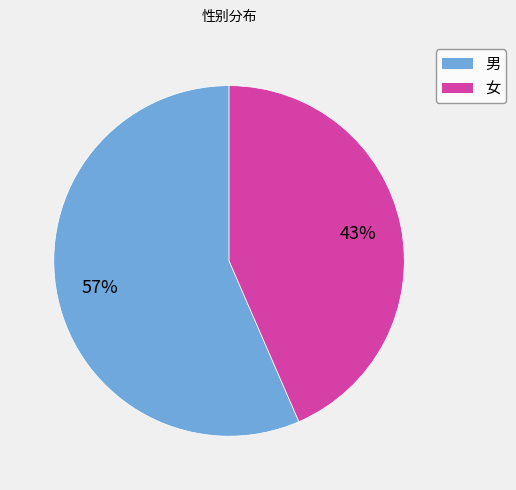

Which slice is the smallest?

女